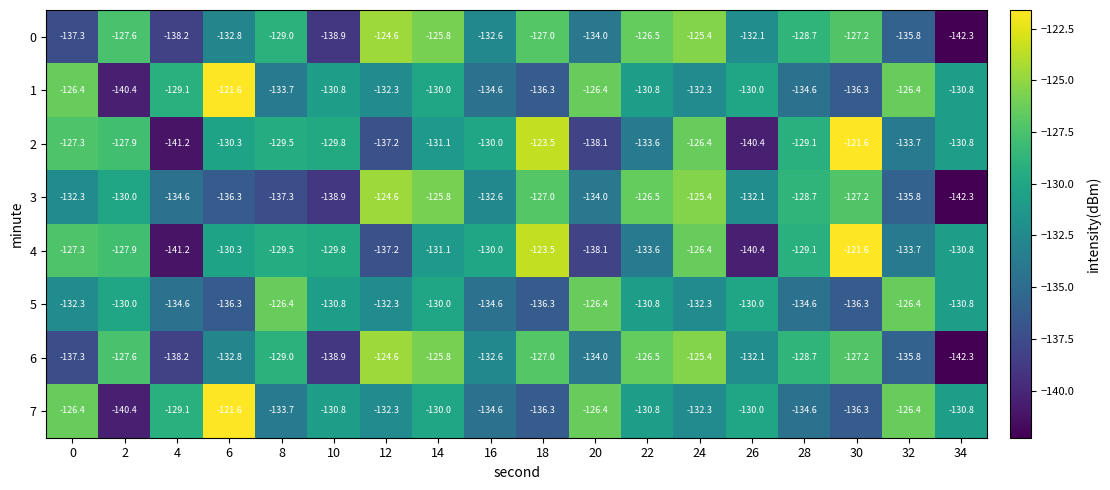

Count the number of categories in the chart.

18